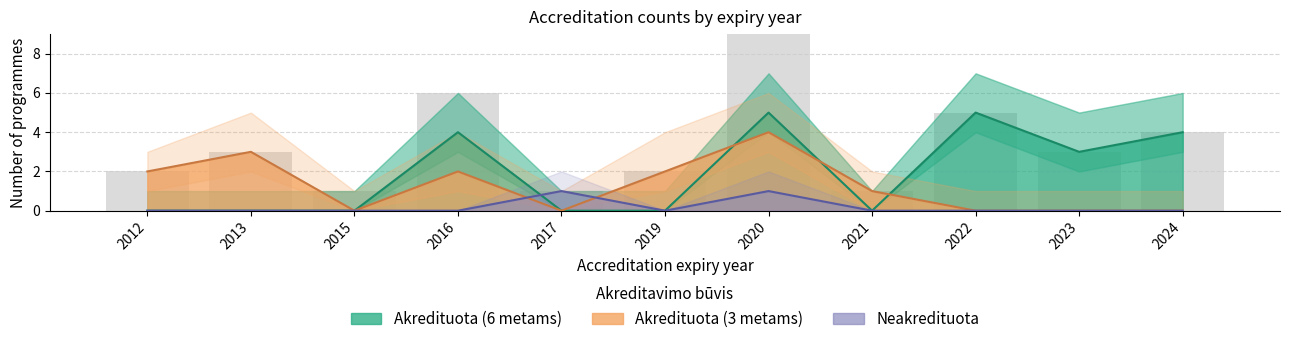

What is the sum of the Akredituota (3 metams) values at 2015 and 2016?

2